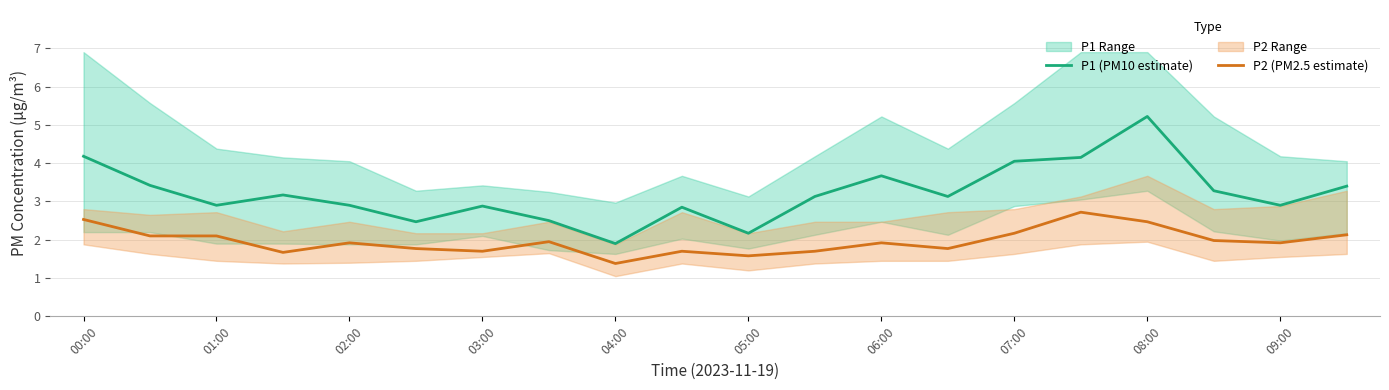

Is it true that P1 (PM10 estimate) equals 2.2 at 00:00?

False